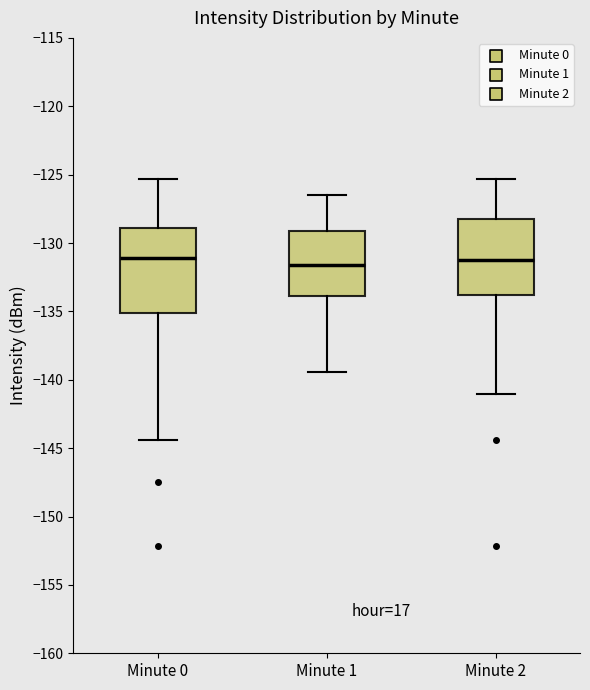

Reading left to right, transcribe this box plot: for each box, give where its median line is, the range the box spans, and where its two whiskers end, as read against the y-axis. The values are not printed on the chart, so give them approximately, as read against the axis.

Minute 0: median -131.0, box -135.0 to -129.0, whiskers -144.5 to -125.5
Minute 1: median -131.5, box -134.0 to -129.0, whiskers -139.5 to -126.5
Minute 2: median -131.0, box -134.0 to -128.5, whiskers -141.0 to -125.5